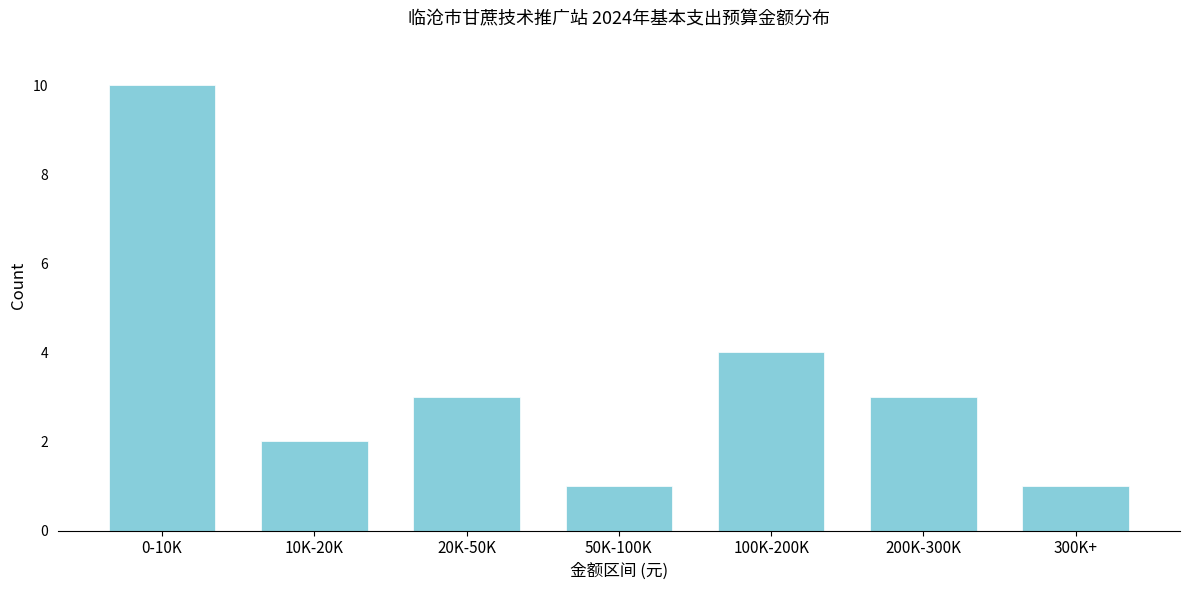

Reading right to left, transcribe all the data shown in this chart.

300K+=1	200K-300K=3	100K-200K=4	50K-100K=1	20K-50K=3	10K-20K=2	0-10K=10